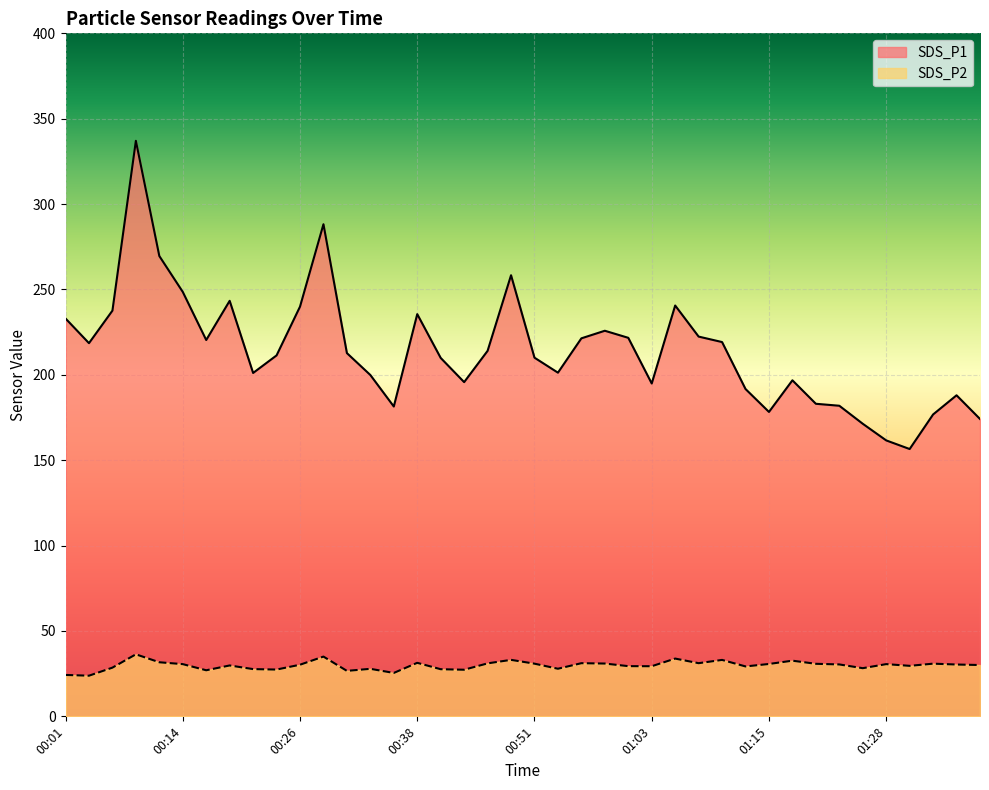

What is the sum of all SDS_P2 values?

1193.3